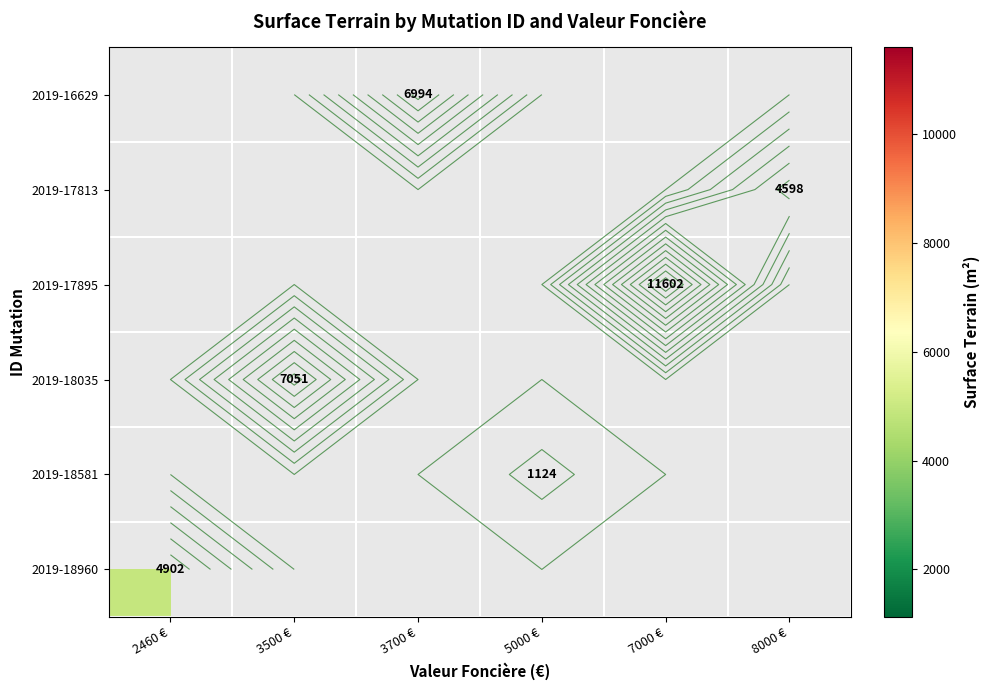

Is it true that 2019-18035 equals 7051.0 at 3500 €?

True